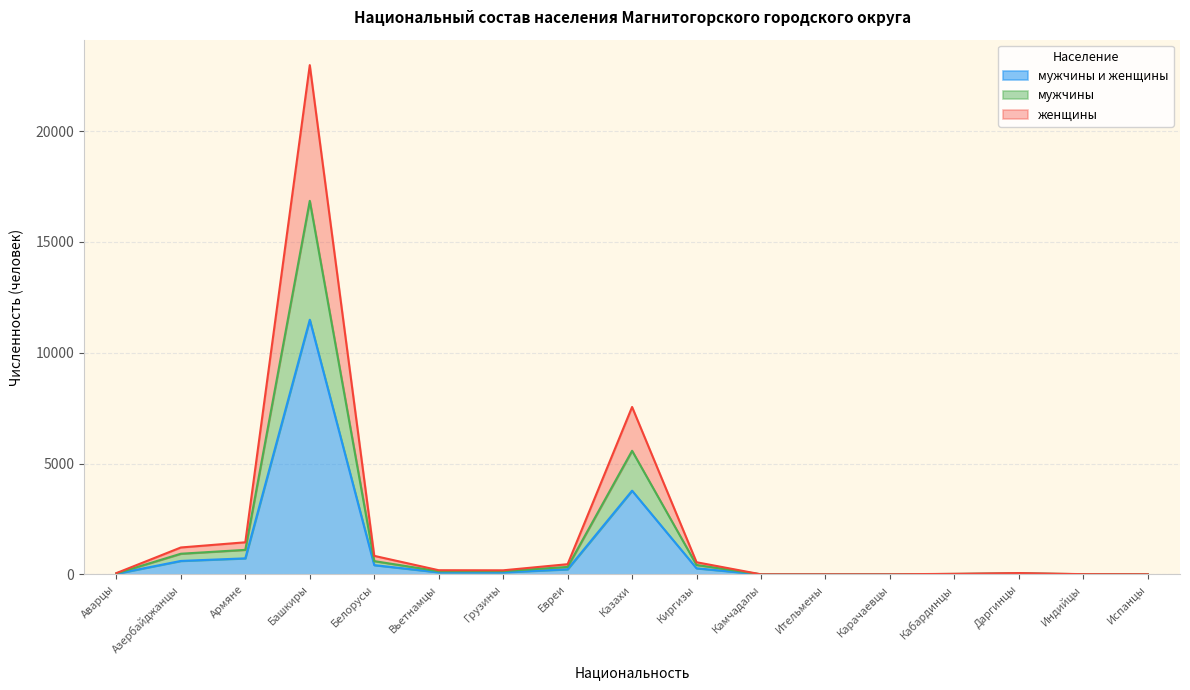

Reading left to right, transcribe all the data shown in this chart.

мужчины и женщины: Аварцы=29	Азербайджанцы=607	Армяне=724	Башкиры=11486	Белорусы=418	Вьетнамцы=94	Грузины=92	Евреи=230	Казахи=3776	Киргизы=274	Камчадалы=1	Ительмены=1	Карачаевцы=1	Кабардинцы=13	Даргинцы=30	Индийцы=5	Испанцы=3
мужчины: Аварцы=45	Азербайджанцы=932	Армяне=1107	Башкиры=16851	Белорусы=599	Вьетнамцы=143	Грузины=147	Евреи=337	Казахи=5576	Киргизы=425	Камчадалы=2	Ительмены=2	Карачаевцы=2	Кабардинцы=21	Даргинцы=46	Индийцы=9	Испанцы=5
женщины: Аварцы=58	Азербайджанцы=1214	Армяне=1448	Башкиры=22972	Белорусы=836	Вьетнамцы=188	Грузины=184	Евреи=460	Казахи=7552	Киргизы=548	Камчадалы=3	Ительмены=3	Карачаевцы=3	Кабардинцы=26	Даргинцы=60	Индийцы=10	Испанцы=6